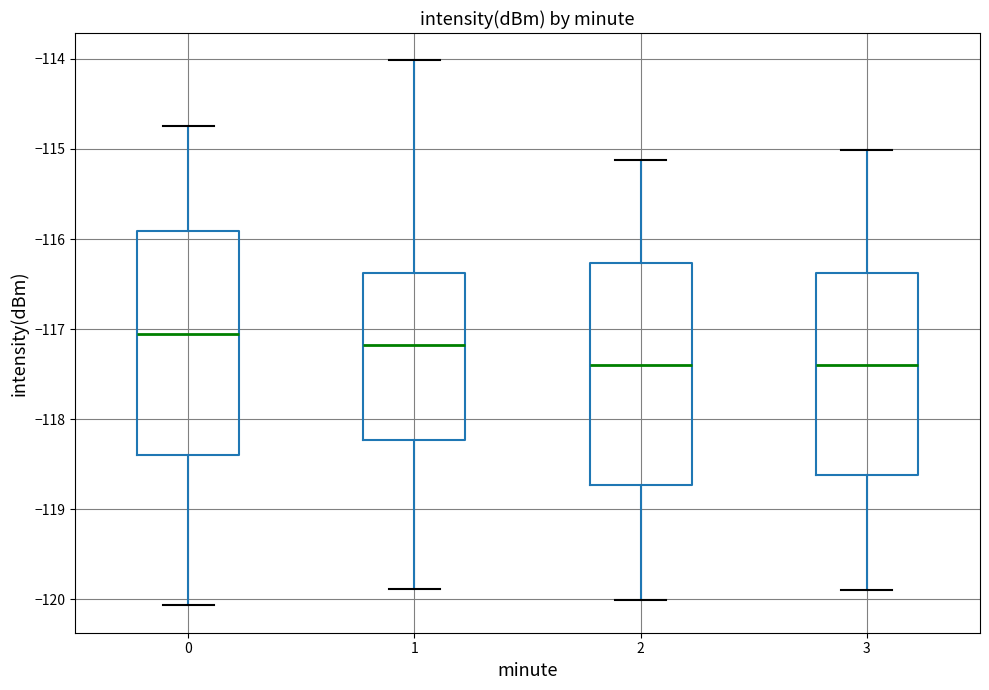

Reading left to right, transcribe this box plot: for each box, give where its median line is, the range the box spans, and where its two whiskers end, as read against the y-axis. The values are not printed on the chart, so give them approximately, as read against the axis.

0: median -117.1, box -118.4 to -115.9, whiskers -120.1 to -114.7
1: median -117.2, box -118.2 to -116.4, whiskers -119.9 to -114.0
2: median -117.4, box -118.7 to -116.3, whiskers -120.0 to -115.1
3: median -117.4, box -118.6 to -116.4, whiskers -119.9 to -115.0